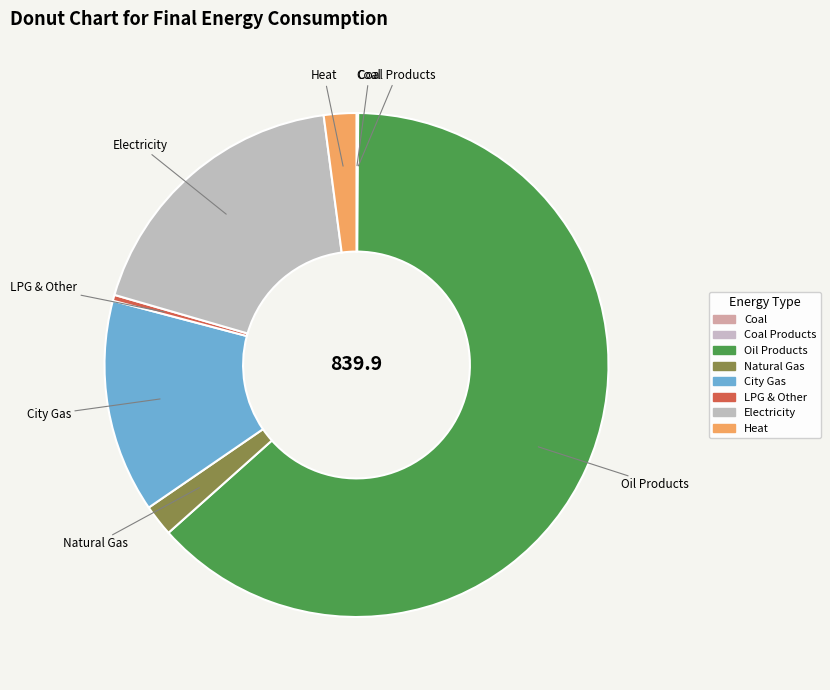

Is it true that Oil Products is 75% of the pie?

False